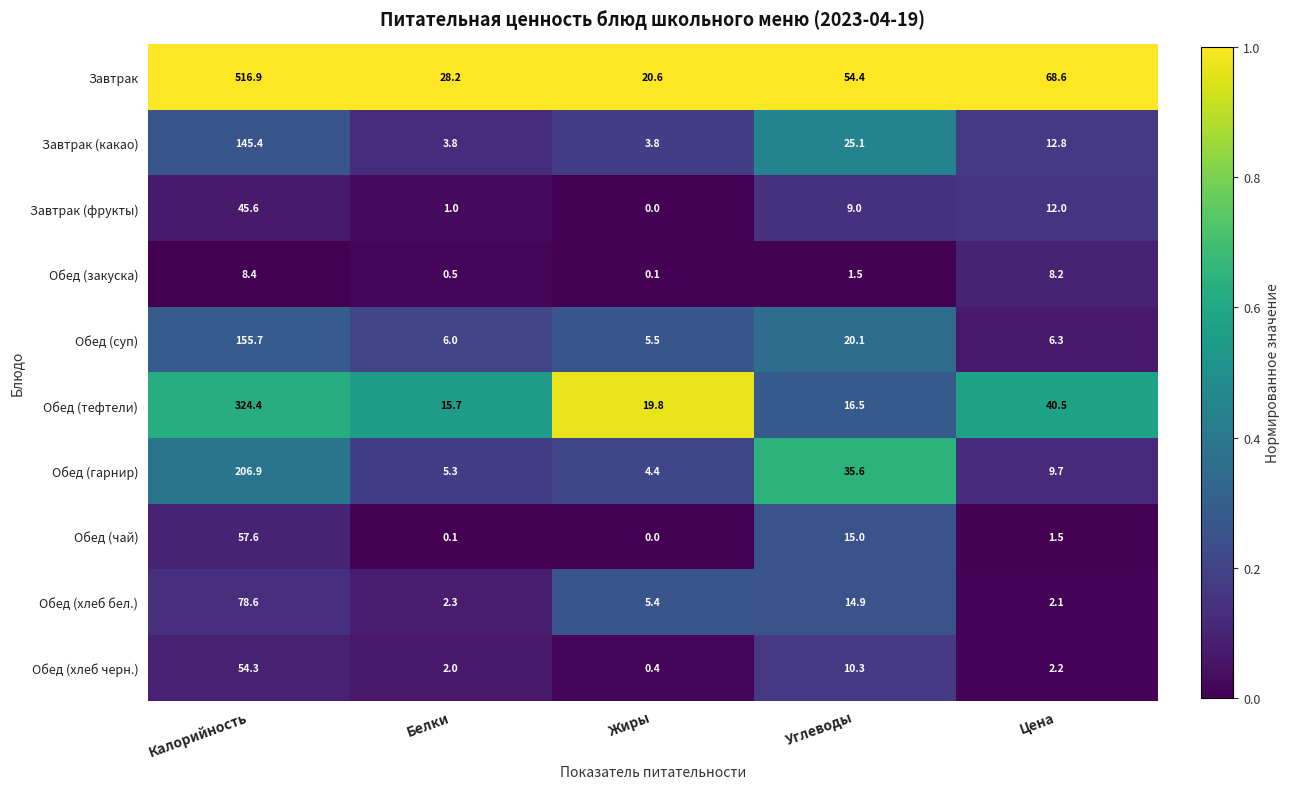

What is the maximum value for Обед (хлеб черн.)?

54.3